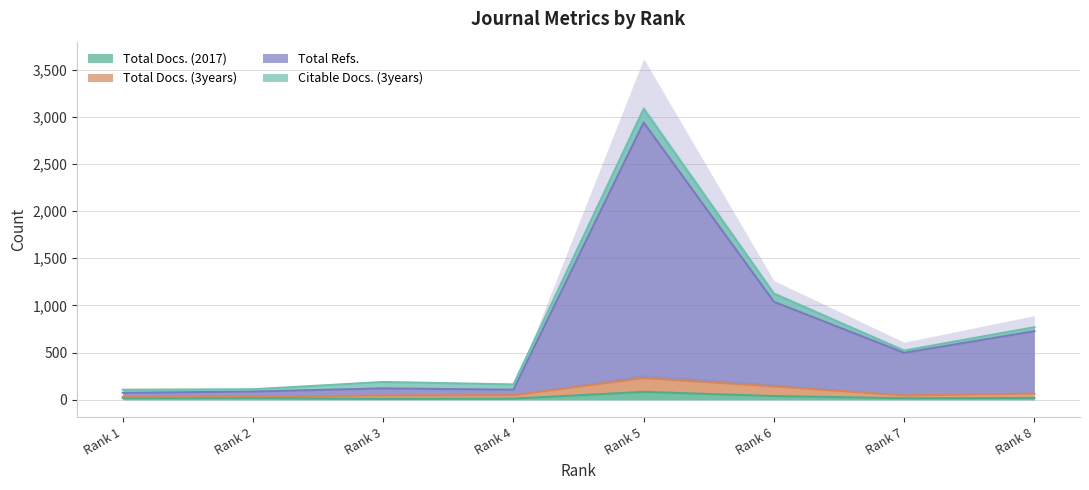

True or false: Total Docs. (3years) and Total Docs. (2017) intersect in this chart.

False